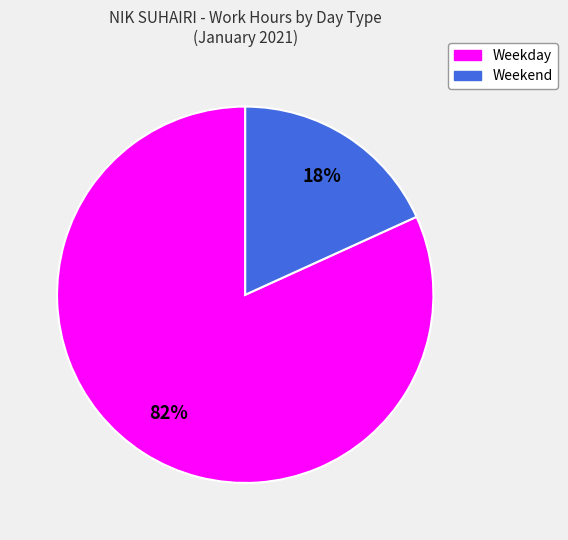

Is there a majority slice in this chart?

Yes